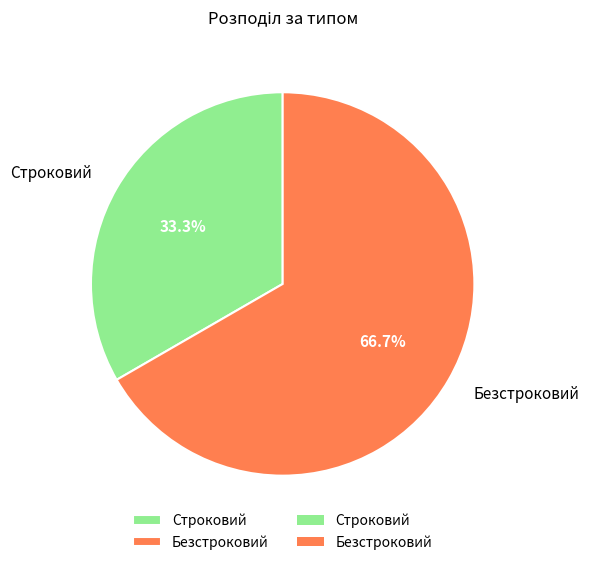

What is the ratio of the value at Безстроковий to the value at Строковий?

2.0